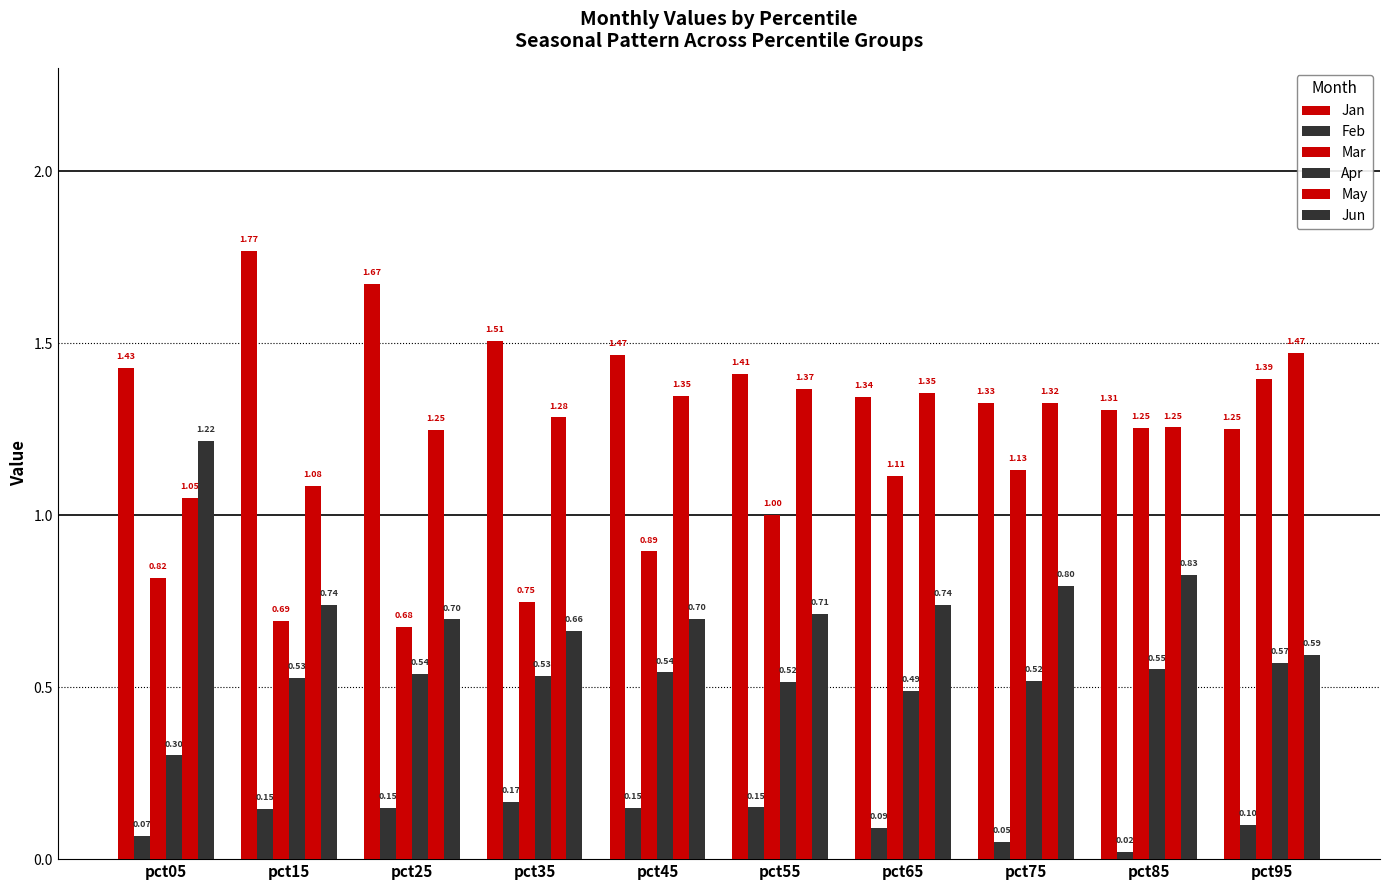

At pct25, list the series in order from smallest to largest.

Feb, Apr, Mar, Jun, May, Jan